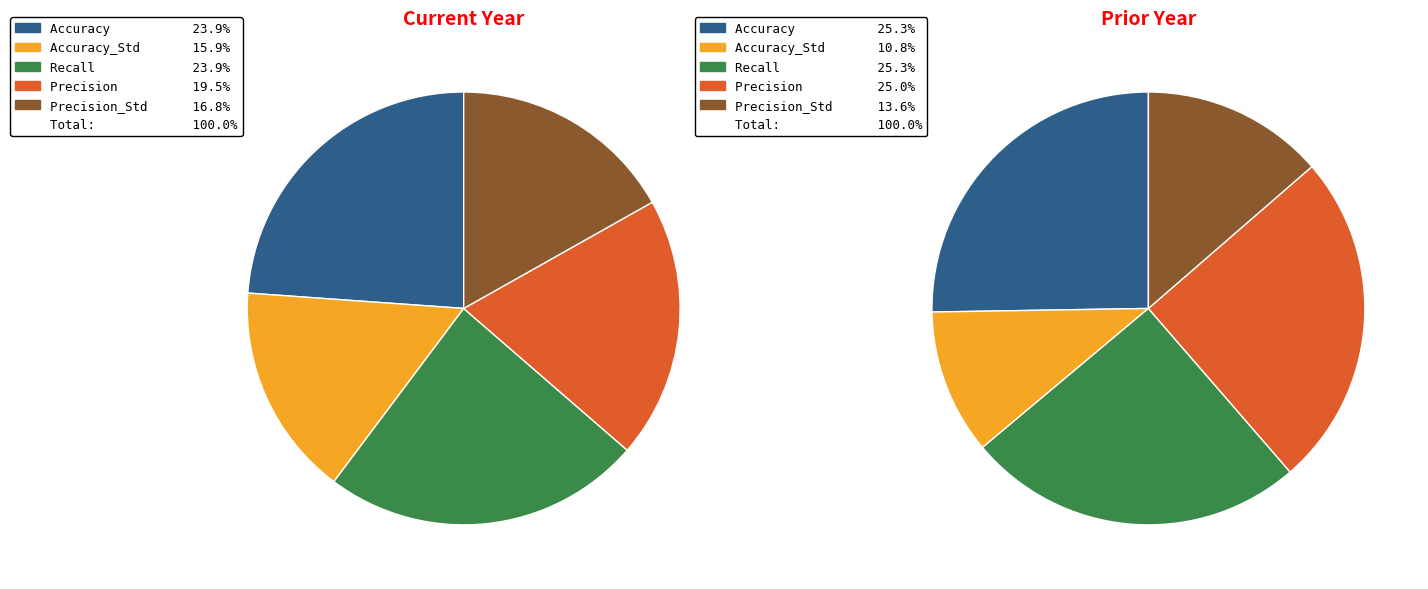

Rank the categories by value from highest to lowest.

Accuracy, Recall, Precision, Precision_Std, Accuracy_Std